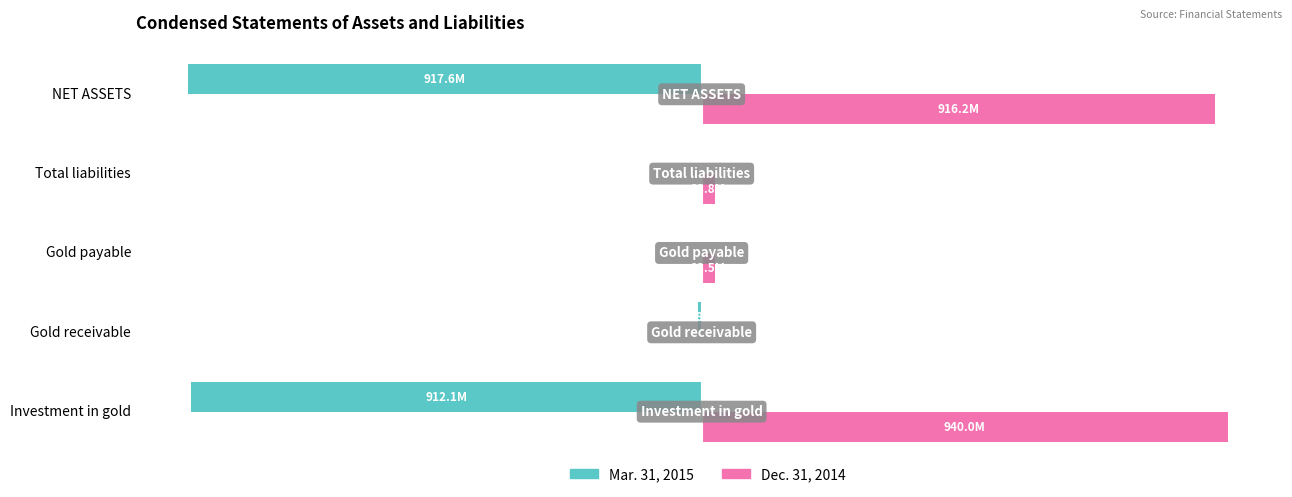

At how many categories does at least one series exceed 585156590?

2